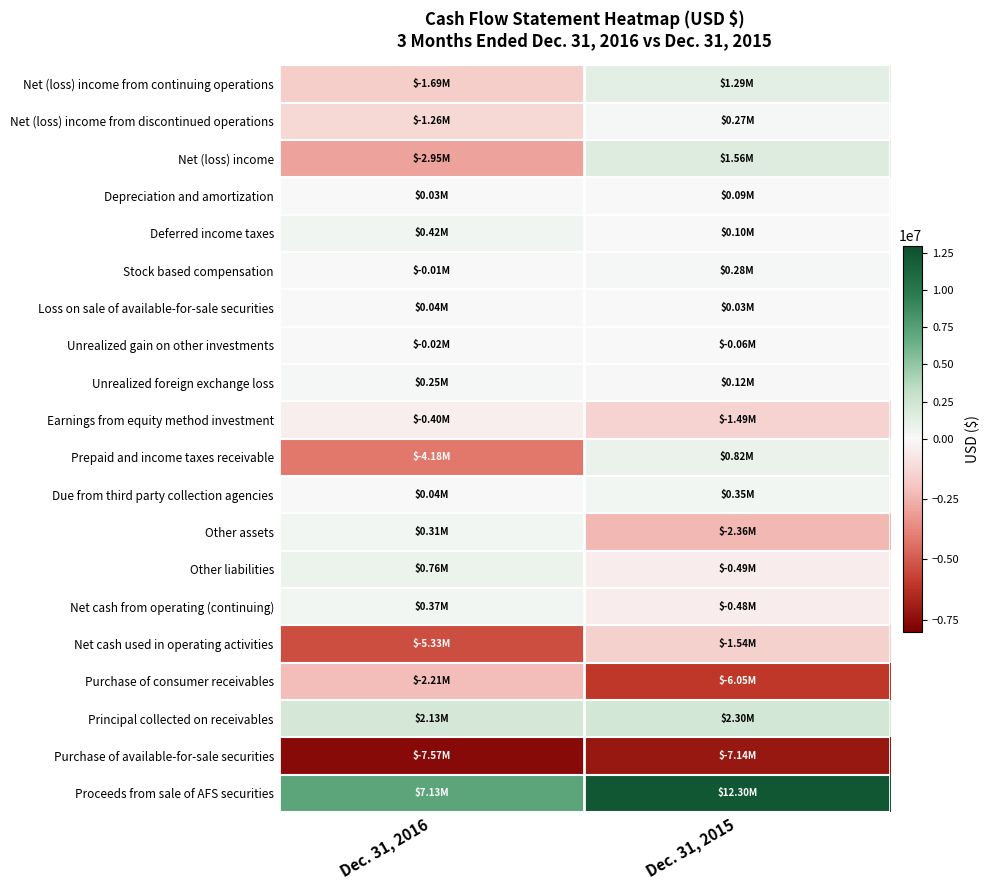

Reading right to left, list all the values displayed in this chart.

Net (loss) income from continuing operations: Dec. 31, 2015=1291000	Dec. 31, 2016=-1688000
Net (loss) income from discontinued operations: Dec. 31, 2015=272000	Dec. 31, 2016=-1258000
Net (loss) income: Dec. 31, 2015=1563000	Dec. 31, 2016=-2946000
Depreciation and amortization: Dec. 31, 2015=90000	Dec. 31, 2016=26000
Deferred income taxes: Dec. 31, 2015=95000	Dec. 31, 2016=420000
Stock based compensation: Dec. 31, 2015=278000	Dec. 31, 2016=-6000
Loss on sale of available-for-sale securities: Dec. 31, 2015=31000	Dec. 31, 2016=45000
Unrealized gain on other investments: Dec. 31, 2015=-62000	Dec. 31, 2016=-18000
Unrealized foreign exchange loss: Dec. 31, 2015=118000	Dec. 31, 2016=254000
Earnings from equity method investment: Dec. 31, 2015=-1494000	Dec. 31, 2016=-404000
Prepaid and income taxes receivable: Dec. 31, 2015=819000	Dec. 31, 2016=-4182000
Due from third party collection agencies: Dec. 31, 2015=352000	Dec. 31, 2016=40000
Other assets: Dec. 31, 2015=-2360000	Dec. 31, 2016=307000
Other liabilities: Dec. 31, 2015=-493000	Dec. 31, 2016=761000
Net cash from operating (continuing): Dec. 31, 2015=-479000	Dec. 31, 2016=369000
Net cash used in operating activities: Dec. 31, 2015=-1542000	Dec. 31, 2016=-5334000
Purchase of consumer receivables: Dec. 31, 2015=-6051000	Dec. 31, 2016=-2213000
Principal collected on receivables: Dec. 31, 2015=2299000	Dec. 31, 2016=2129000
Purchase of available-for-sale securities: Dec. 31, 2015=-7136000	Dec. 31, 2016=-7568000
Proceeds from sale of AFS securities: Dec. 31, 2015=12303000	Dec. 31, 2016=7132000